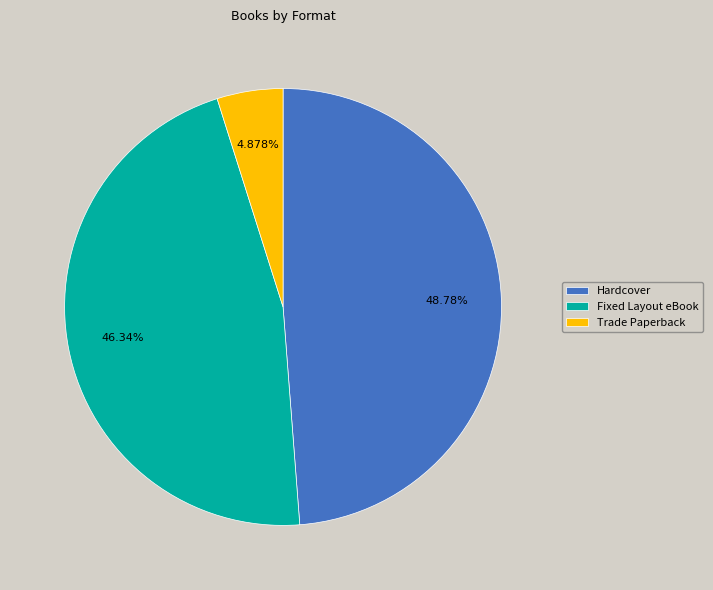

Which slice is the smallest?

Trade Paperback